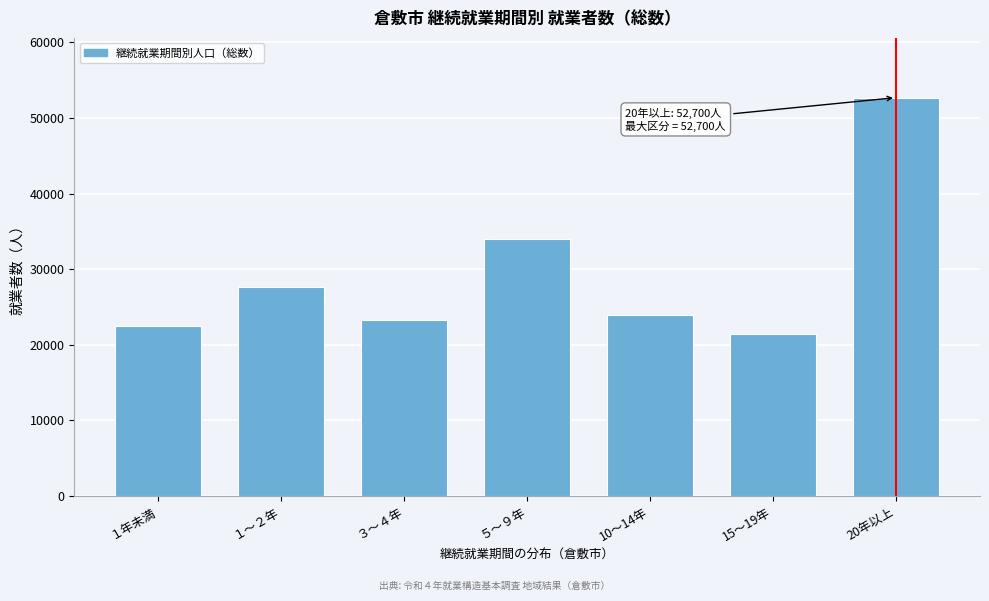

Reading left to right, list all the values displayed in this chart.

１年未満=22500	１～２年=27700	３～４年=23300	５～９年=34000	10～14年=24000	15～19年=21400	20年以上=52700